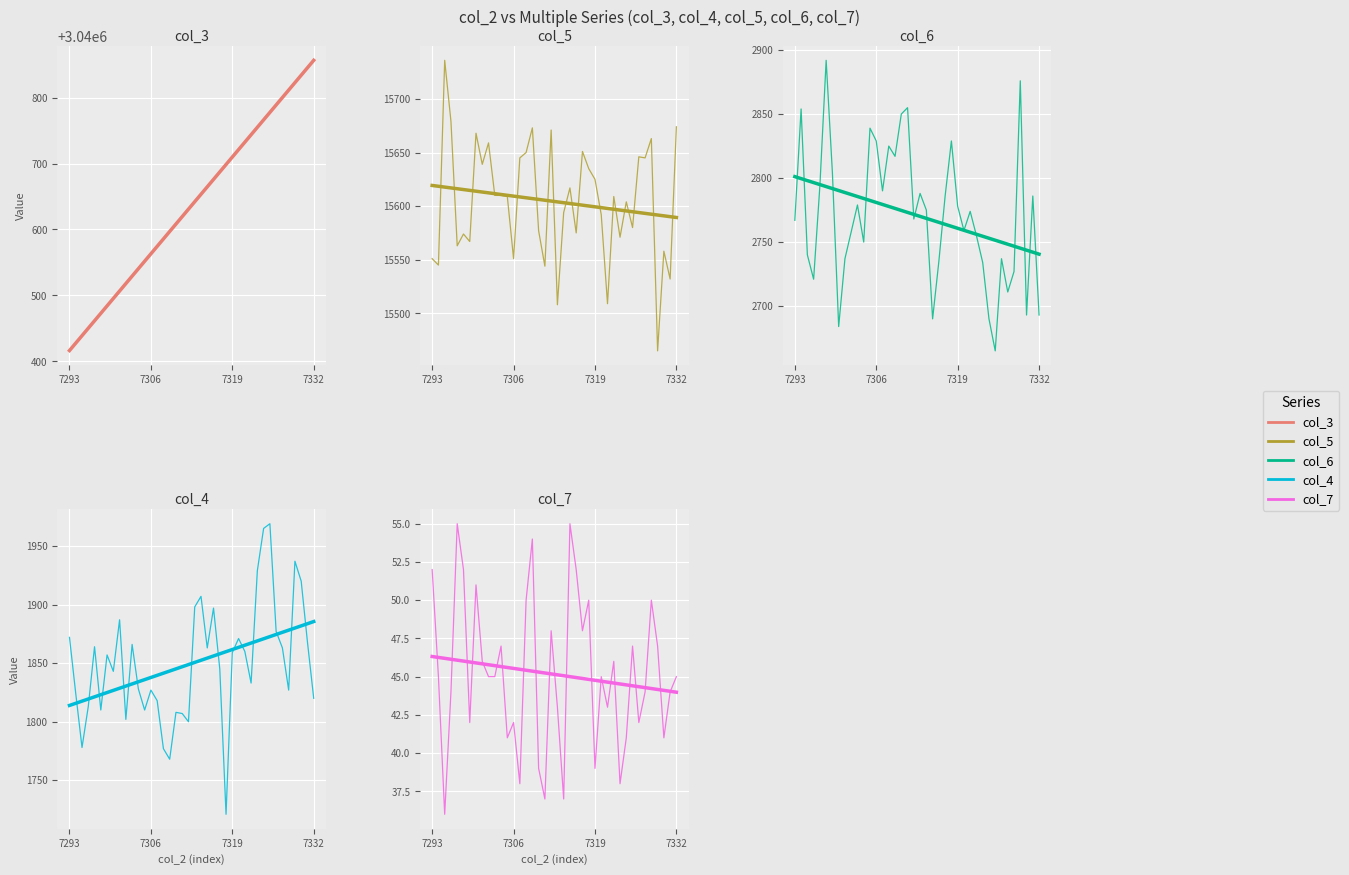

What is the difference between the maximum and second lowest values in the col_3 series?

428